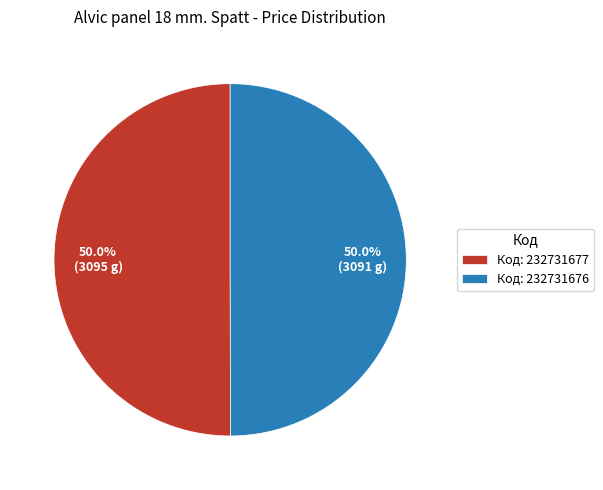

Do Код: 232731677 and Код: 232731676 together represent more than half of the pie?

Yes